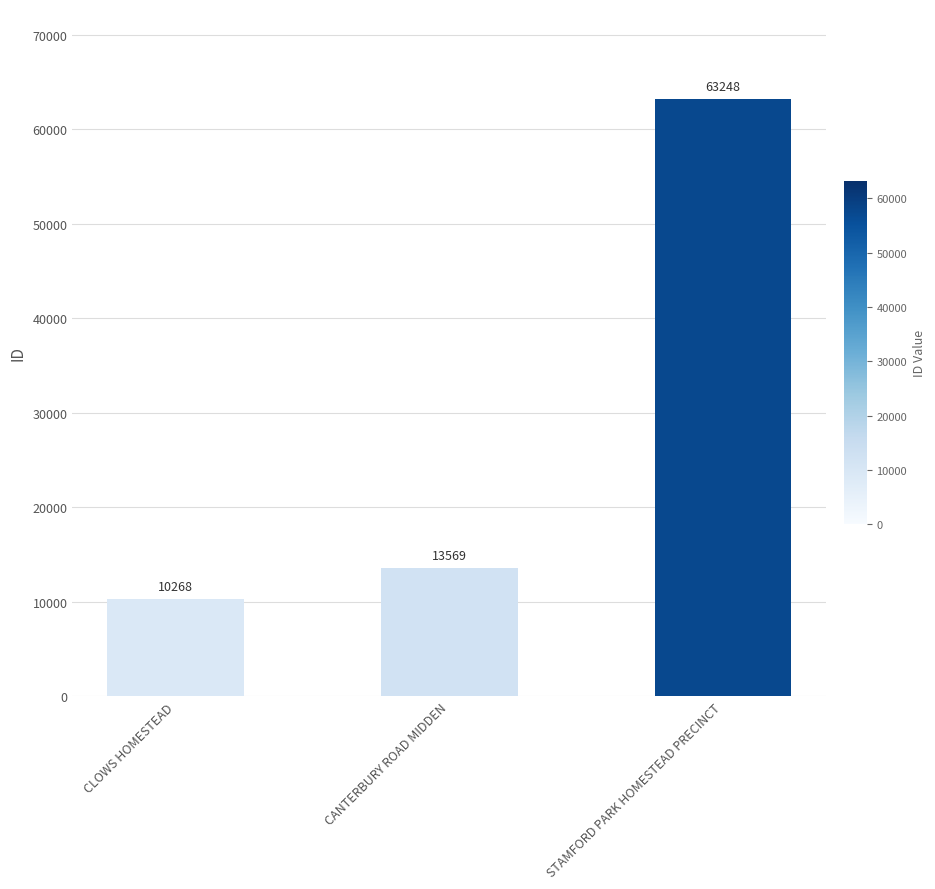

Does the chart contain stacked bars?

No